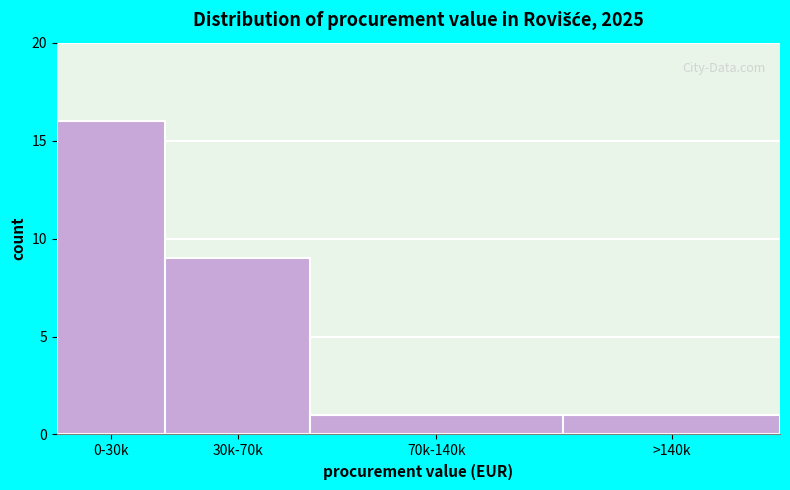

Reading left to right, list all the values displayed in this chart.

0-30k=16	30k-70k=9	70k-140k=1	>140k=1